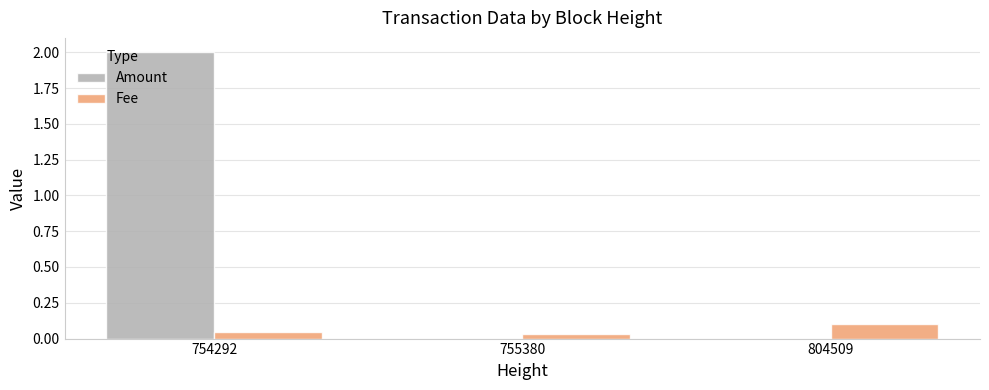

At which label does Amount reach its peak?

754292